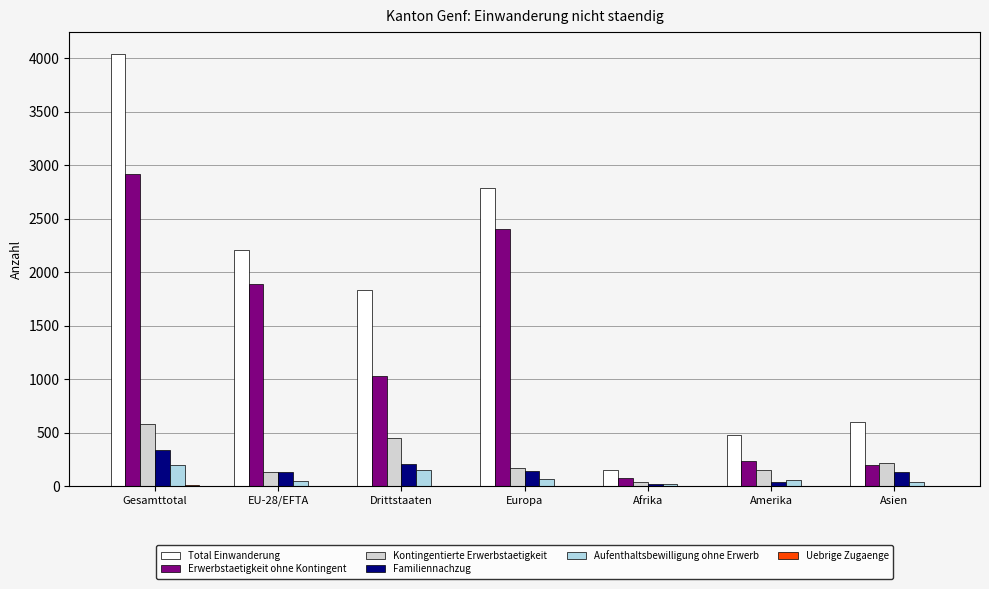

What is the maximum value shown in the chart?

4041